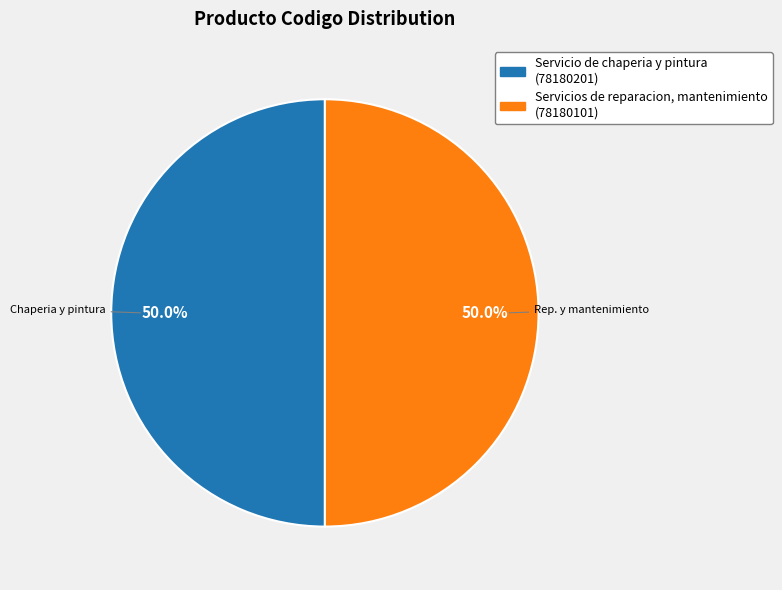

True or false: Servicios de reparacion, mantenimiento accounts for 60% of the total.

False